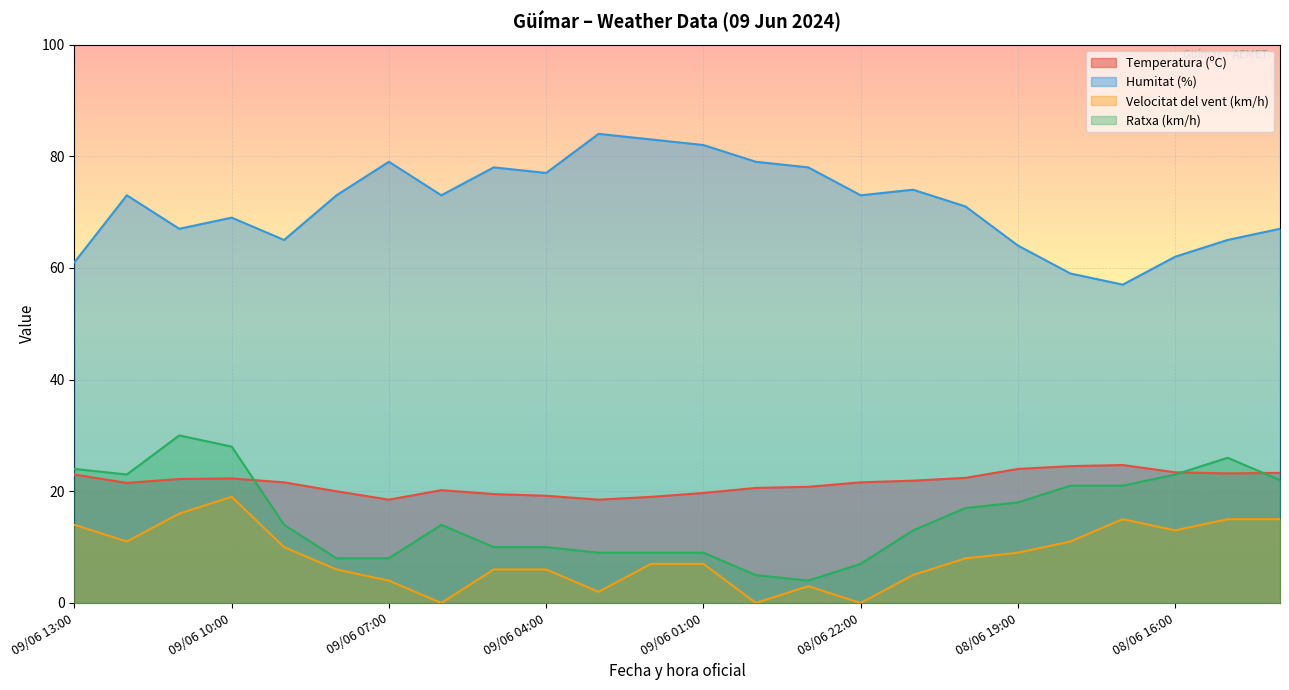

What is the spread (max minus min) of values at 09/06 11:00?

51.0